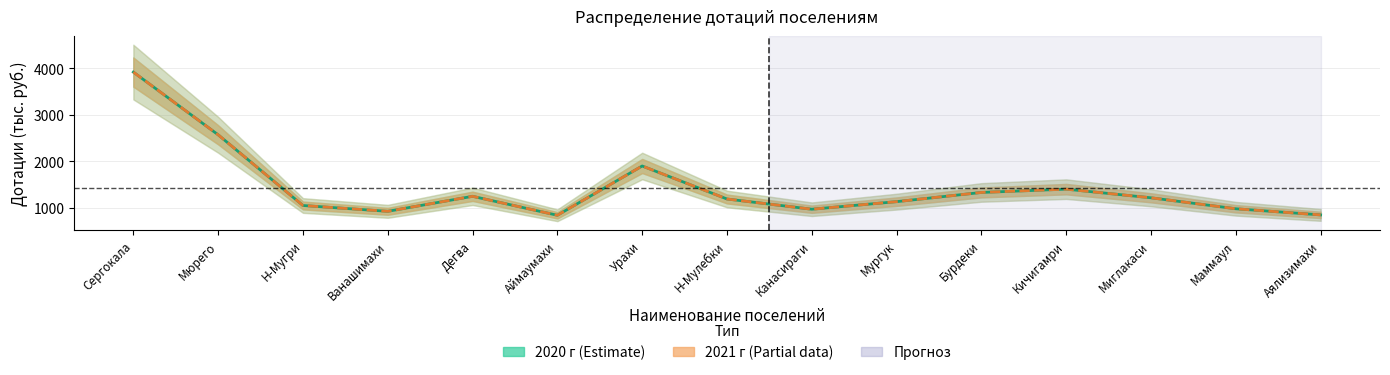

Reading right to left, list all the values displayed in this chart.

2020 г: Аялизимахи=848	Маммаул=980	Миглакаси=1216	Кичигамри=1402	Бурдеки=1331	Мургук=1133	Канасираги=970	Н-Мулебки=1190	Урахи=1900	Аймаумахи=840	Дегва=1248	Ванашимахи=925	Н-Мугри=1050	Мюрего=2571	Сергокала=3920
2021 г: Аялизимахи=848	Маммаул=980	Миглакаси=1216	Кичигамри=1402	Бурдеки=1331	Мургук=1133	Канасираги=970	Н-Мулебки=1190	Урахи=1900	Аймаумахи=840	Дегва=1248	Ванашимахи=925	Н-Мугри=1050	Мюрего=2571	Сергокала=3920